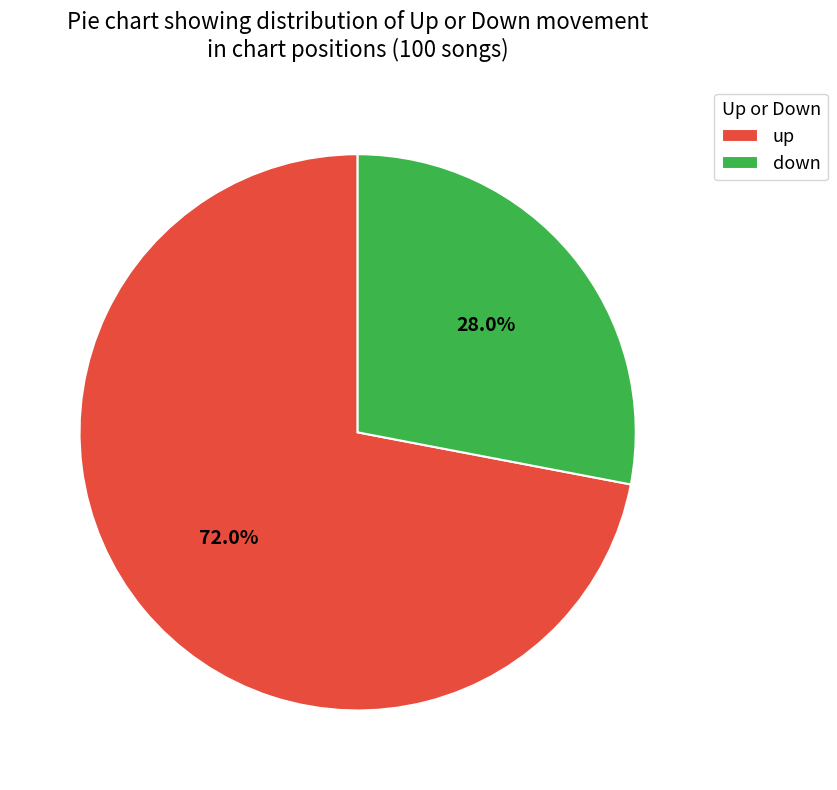

What percentage is the down slice, to the nearest percent?

28%